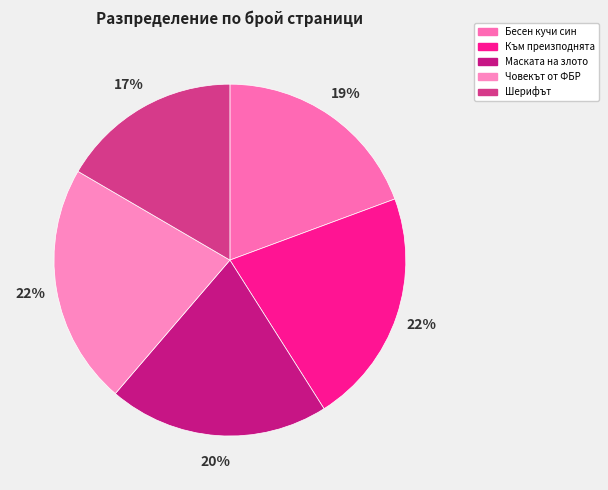

Count the number of slices in the pie.

5